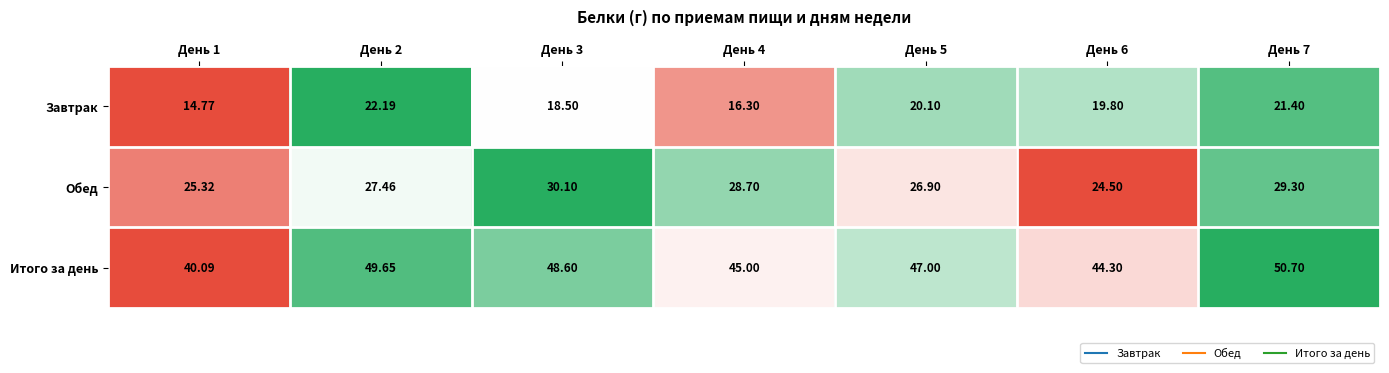

Which series changed the most between День 3 and День 5?

Обед